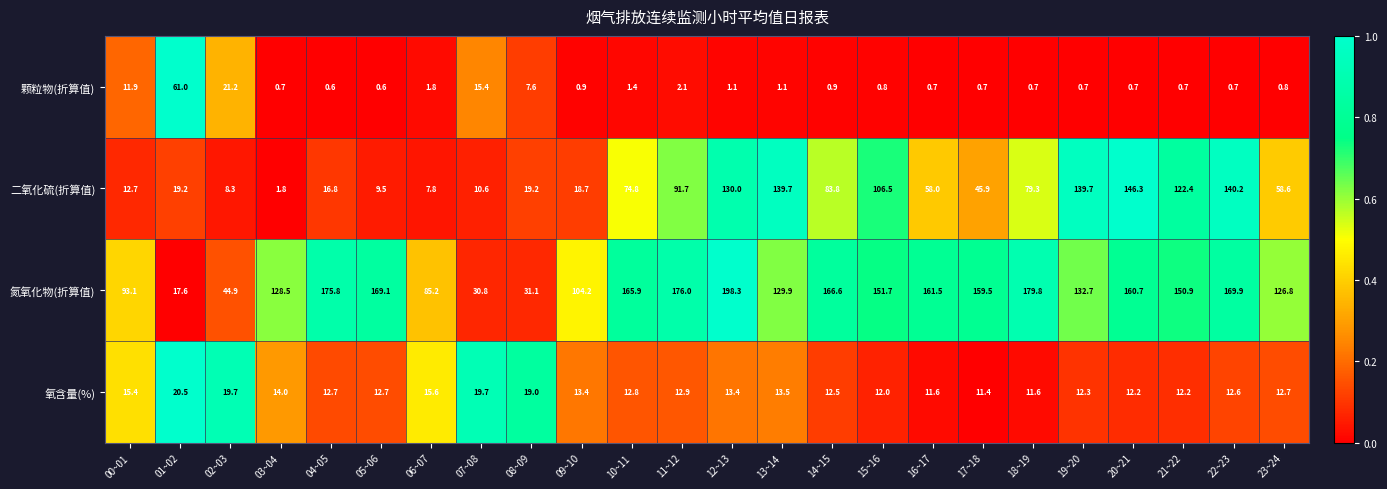

Which series has the largest range (max minus min)?

氮氧化物(折算值)